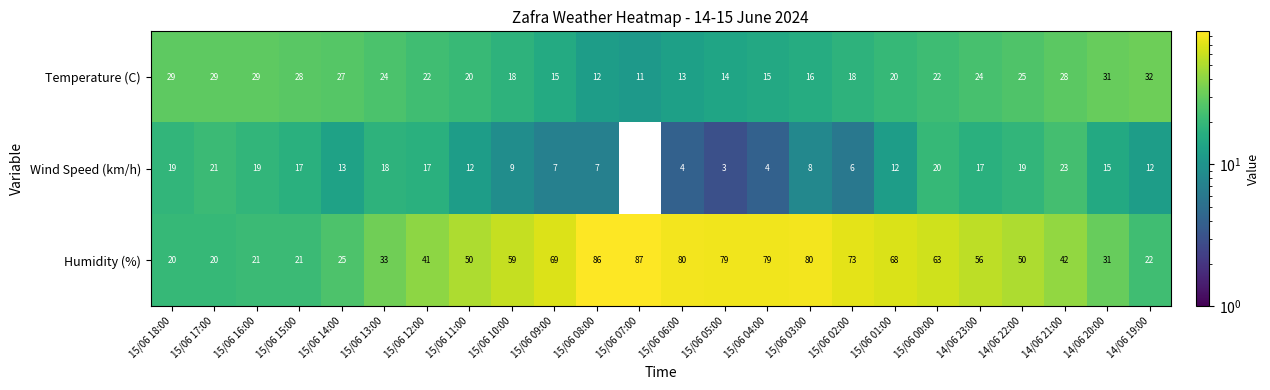

Which label corresponds to the smallest value in the chart?

15/06 07:00